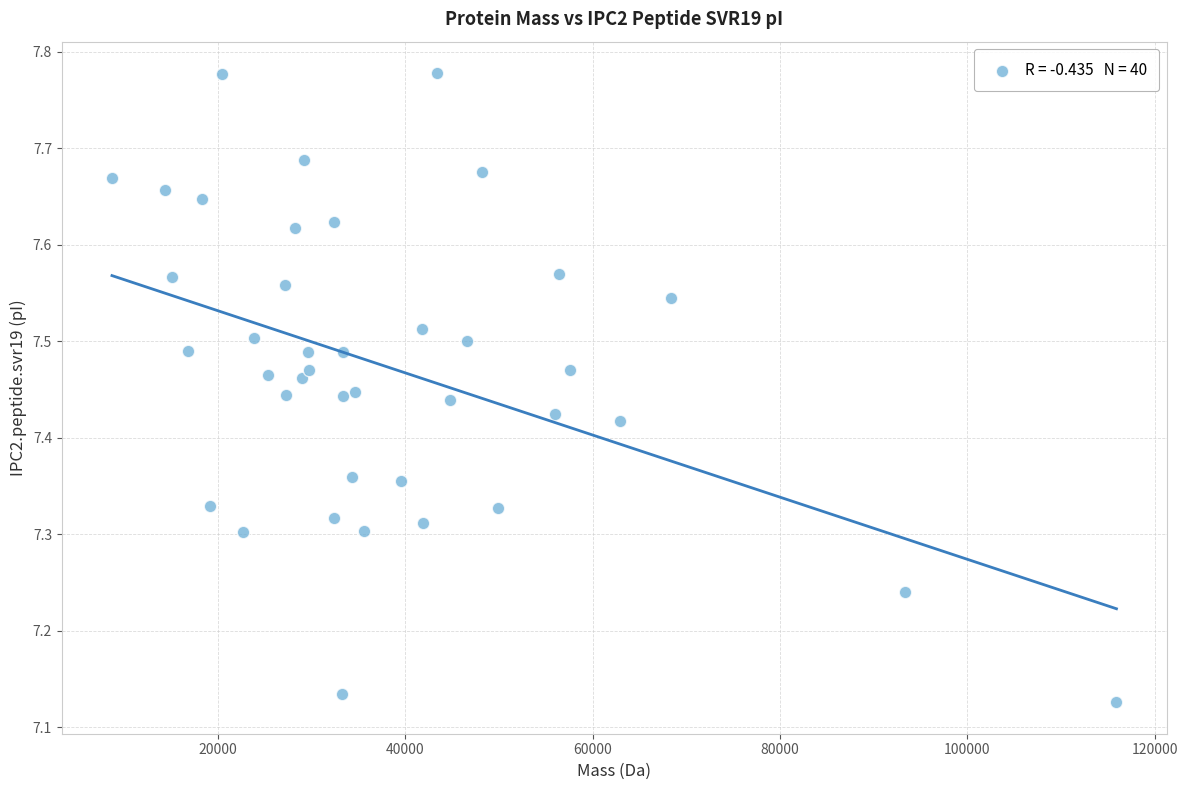

What is the range of Y values (max minus min)?

0.7